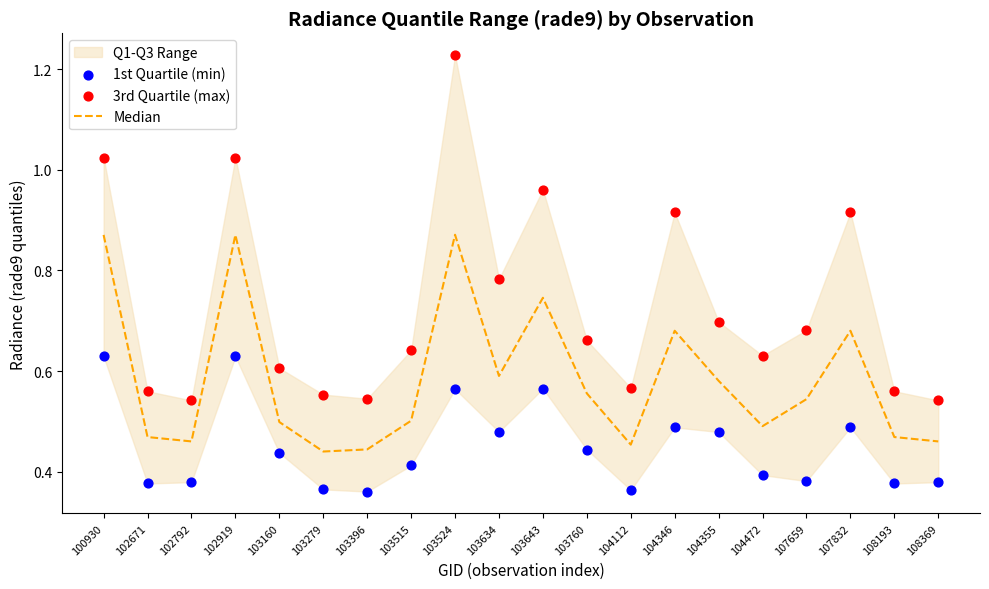

Which series has the largest total across all categories?

3rd Quartile (max)